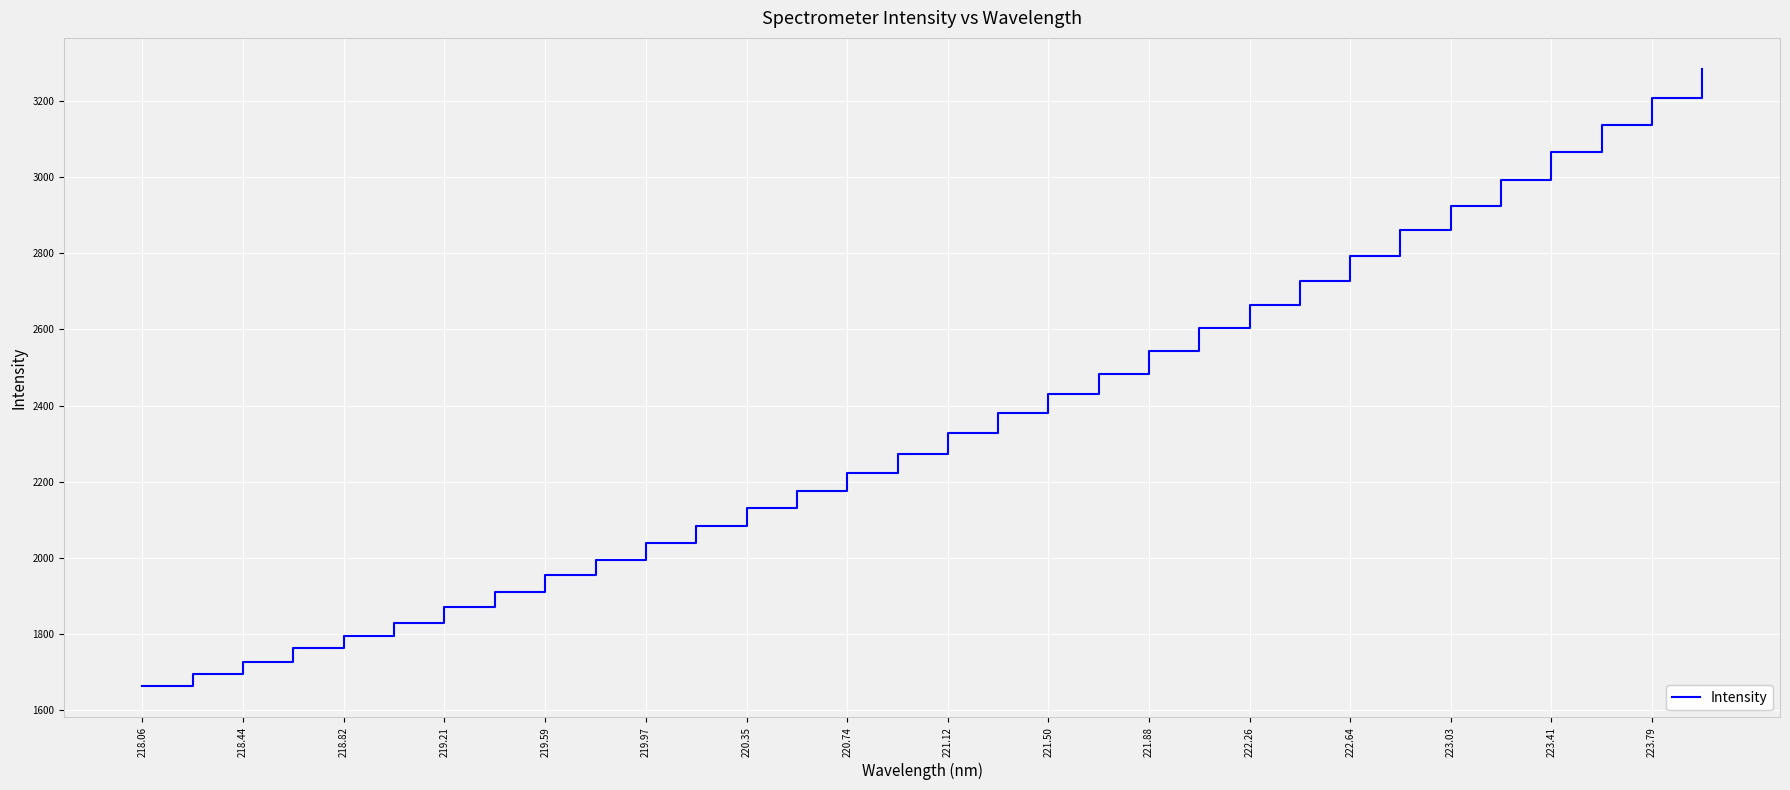

What is the minimum value shown in the chart?

1661.8